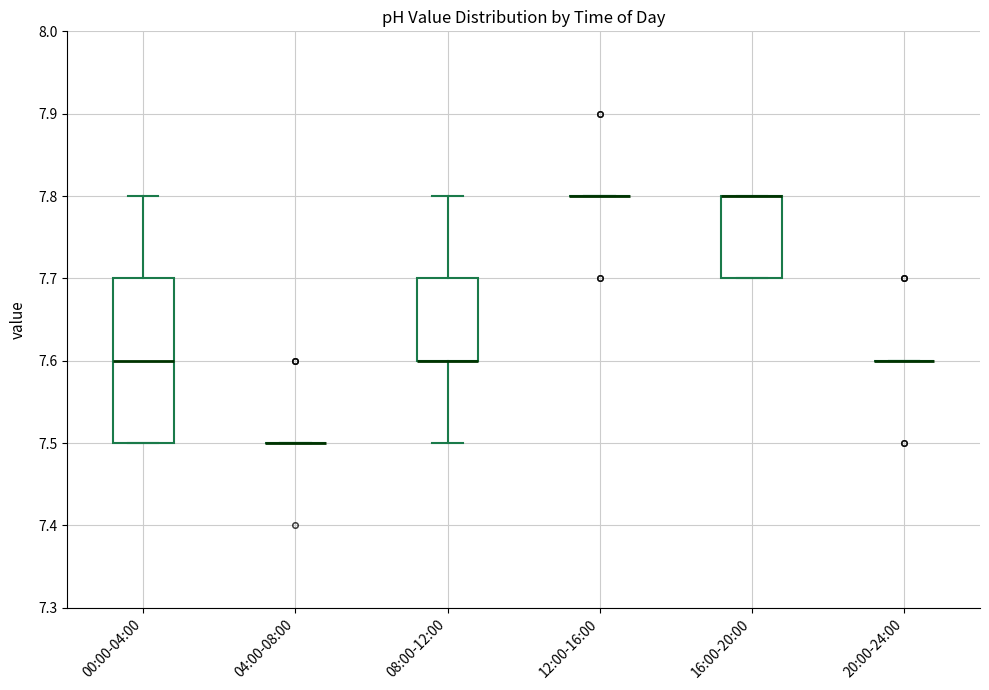

Reading left to right, transcribe this box plot: for each box, give where its median line is, the range the box spans, and where its two whiskers end, as read against the y-axis. The values are not printed on the chart, so give them approximately, as read against the axis.

00:00-04:00: median 7.6, box 7.5 to 7.7, whiskers 7.5 to 7.8
04:00-08:00: box collapsed to a line at 7.5, whiskers 7.5 to 7.5
08:00-12:00: median 7.6 (drawn on the box's lower edge), box 7.6 to 7.7, whiskers 7.5 to 7.8
12:00-16:00: box collapsed to a line at 7.8, whiskers 7.8 to 7.8
16:00-20:00: median 7.8 (drawn on the box's upper edge), box 7.7 to 7.8, whiskers 7.7 to 7.8
20:00-24:00: box collapsed to a line at 7.6, whiskers 7.6 to 7.6